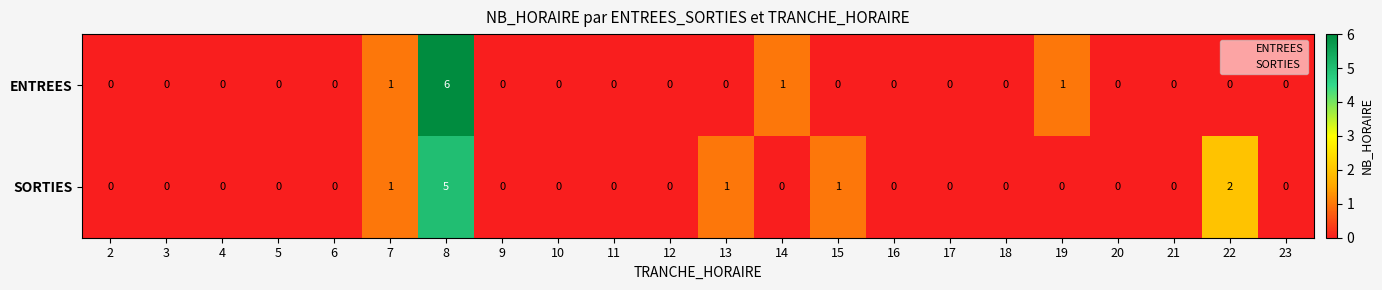

Which series has the widest spread of values?

ENTREES